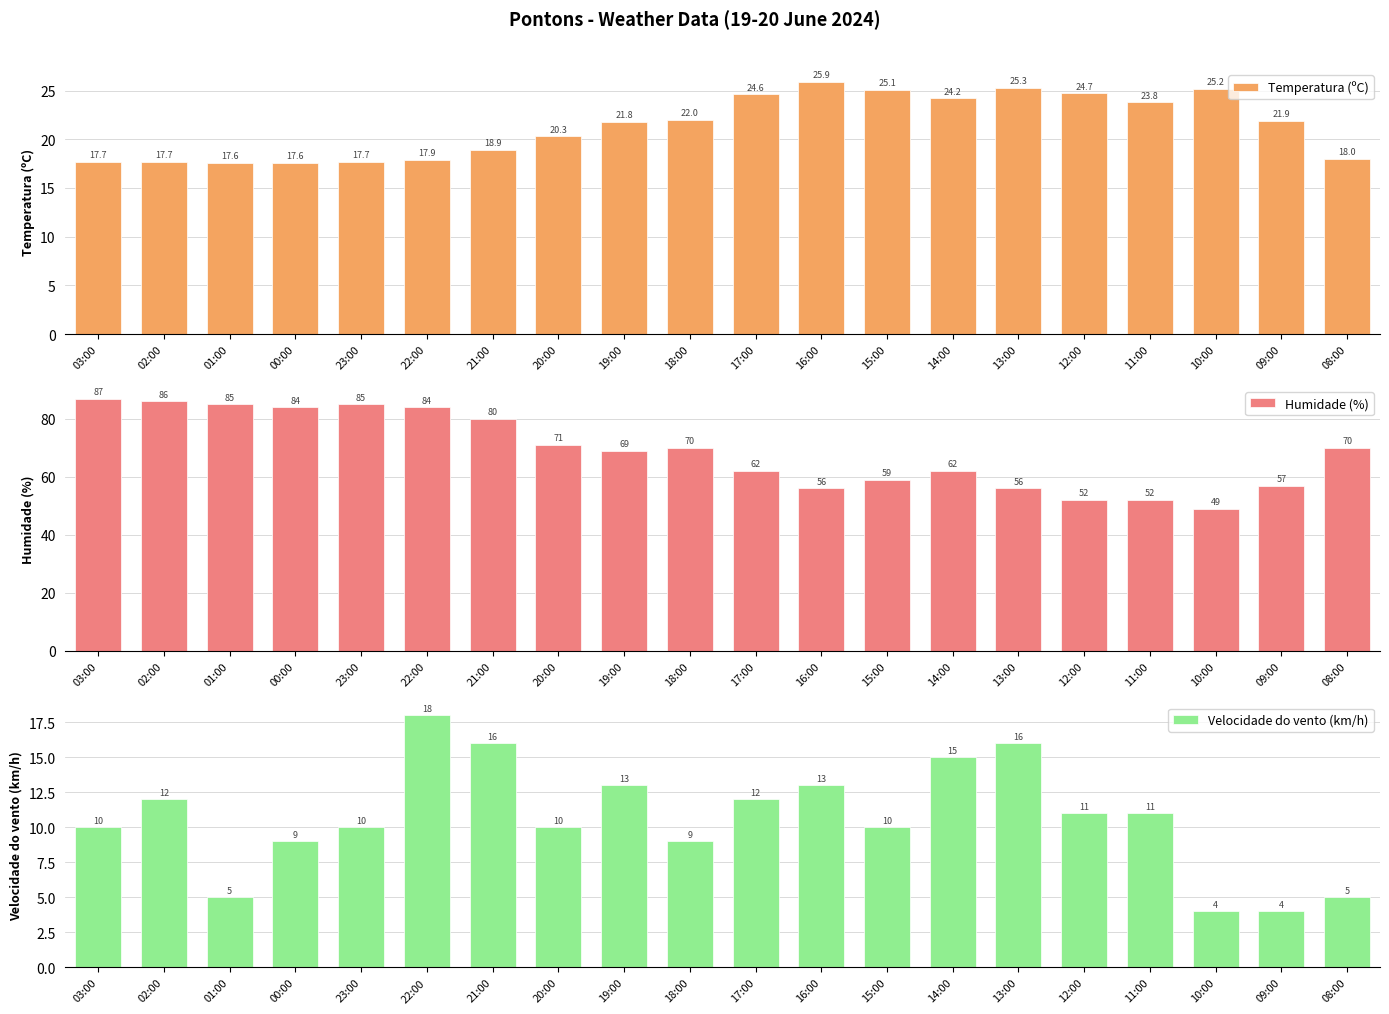

Which series has the largest total across all categories?

Humidade (%)